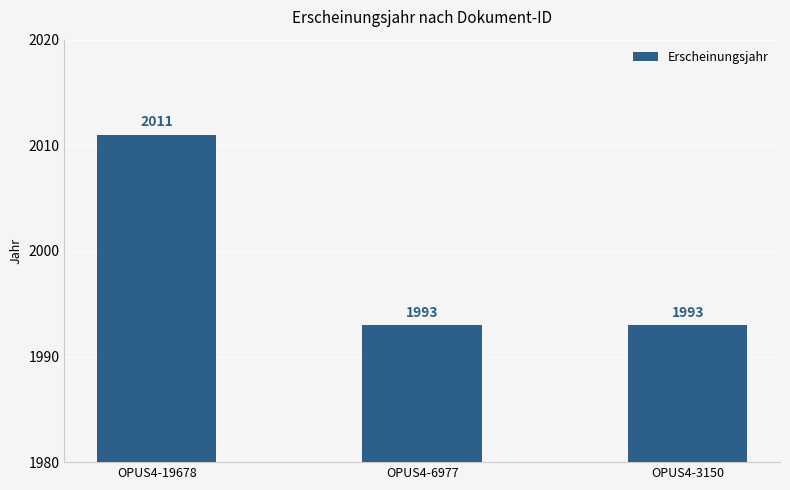

Reading right to left, list all the values displayed in this chart.

OPUS4-3150=1993	OPUS4-6977=1993	OPUS4-19678=2011